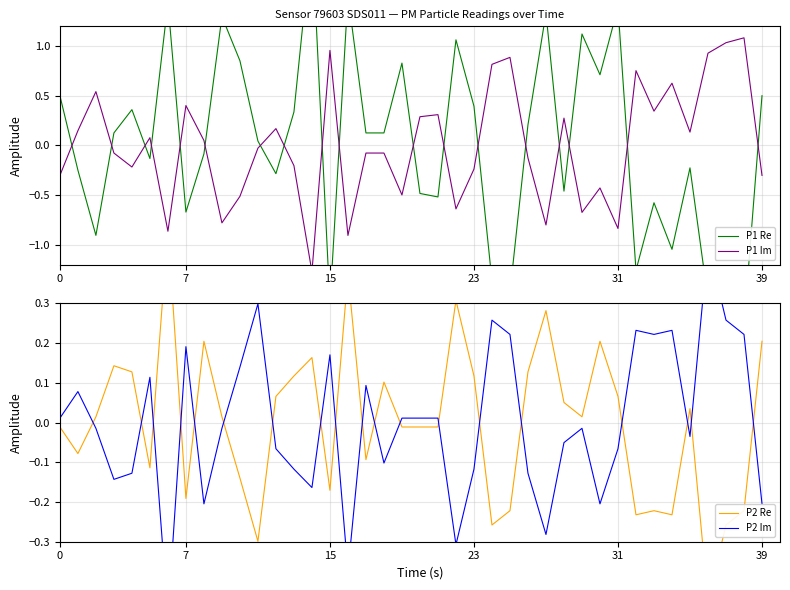

Which series has the largest total across all categories?

P2 Re